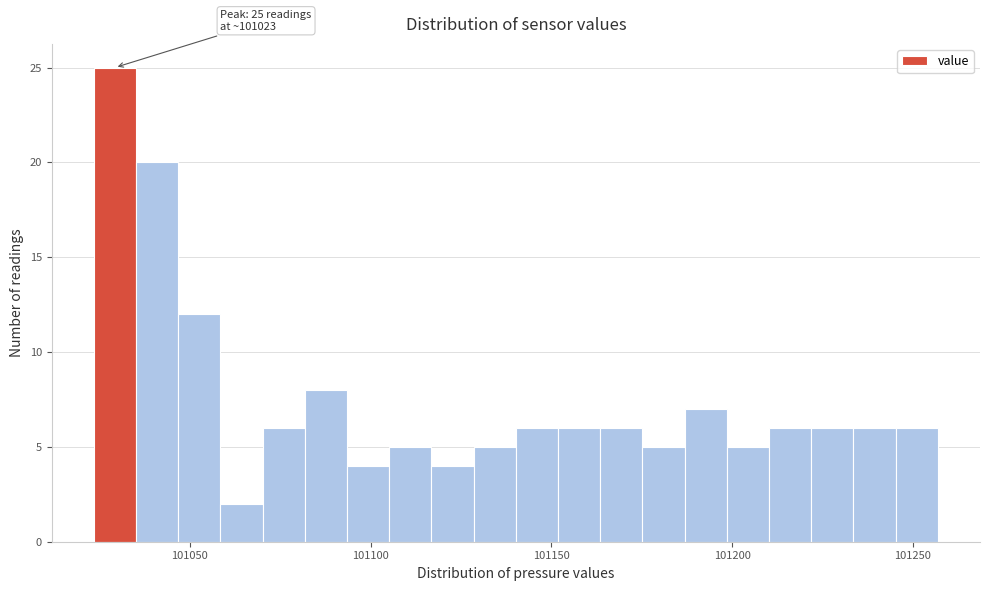

Around what value on the x-axis is the tallest bar? Give the approximate position of its centre, as read against the axis.

101030